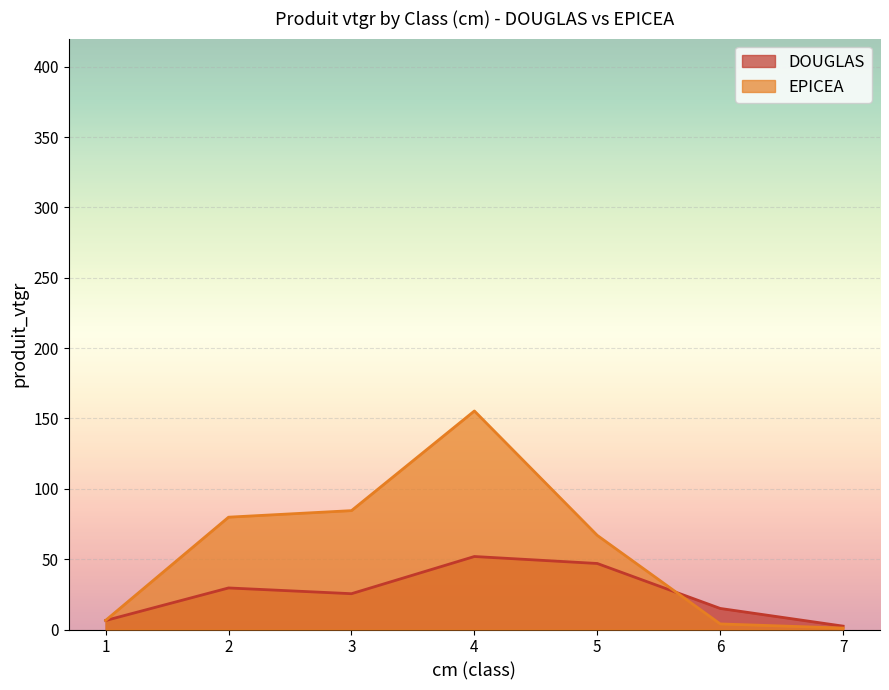

Reading left to right, transcribe all the data shown in this chart.

DOUGLAS: 1=6.4	2=29.6	3=25.5	4=51.9	5=46.9	6=15.0	7=2.4
EPICEA: 1=6.5	2=79.8	3=84.5	4=155.3	5=66.9	6=4.0	7=1.0